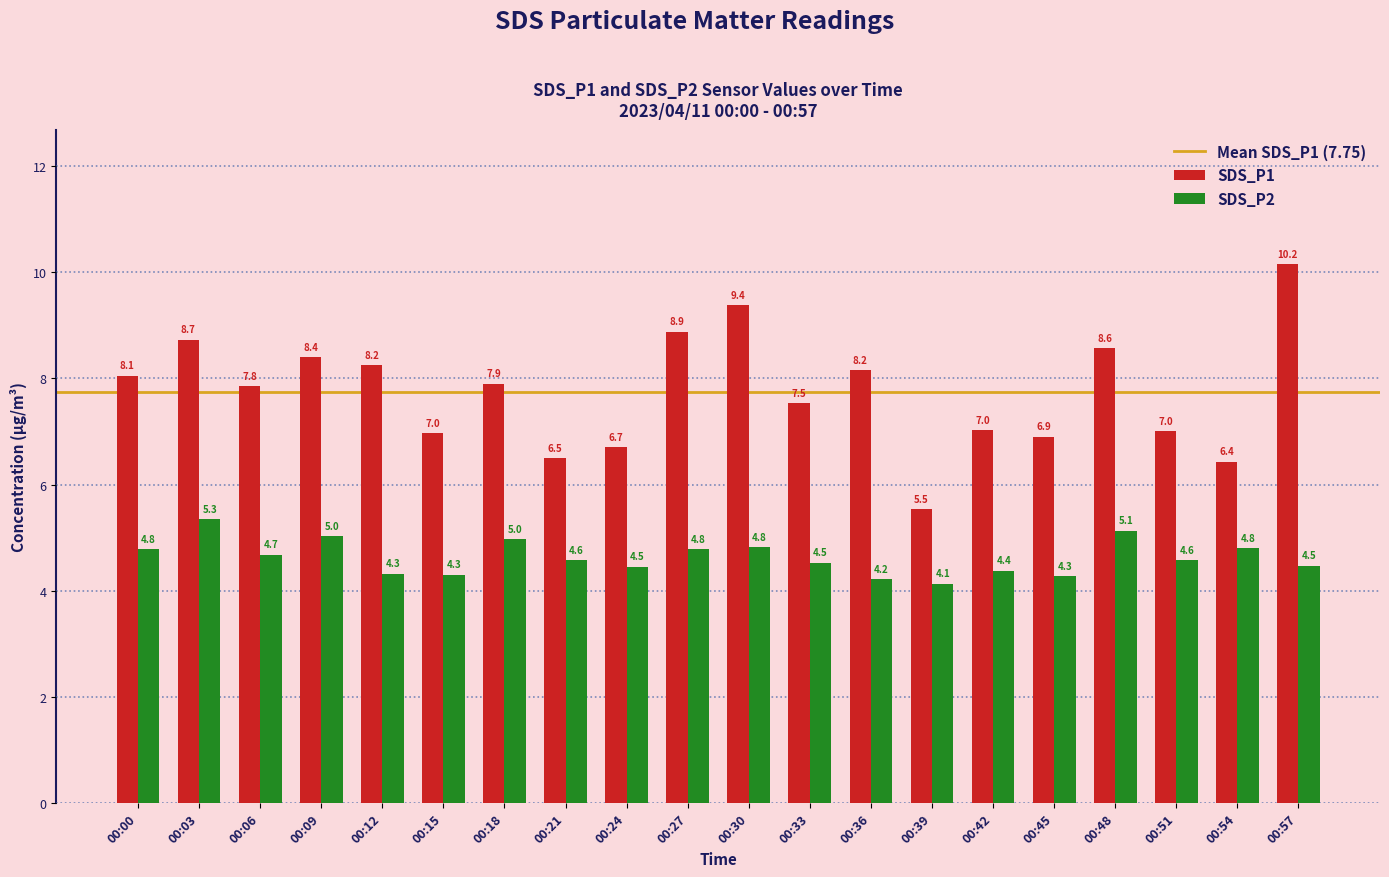

Which series changed the most between 00:00 and 00:03?

SDS_P1